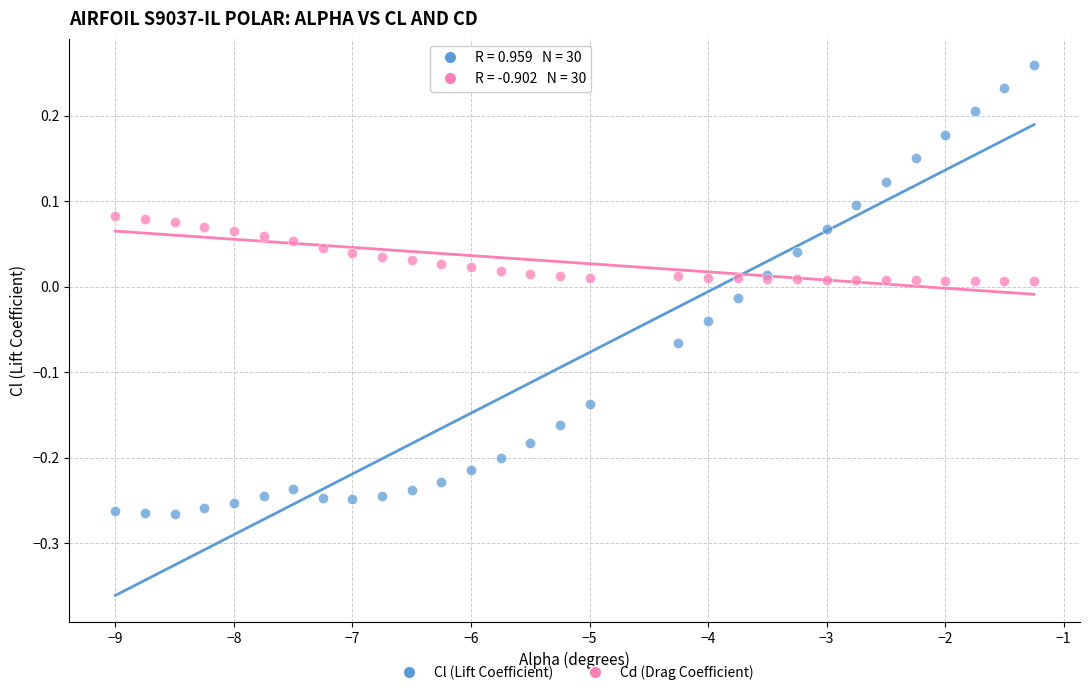

Which series contains the lowest Y value?

Cl (Lift Coefficient)